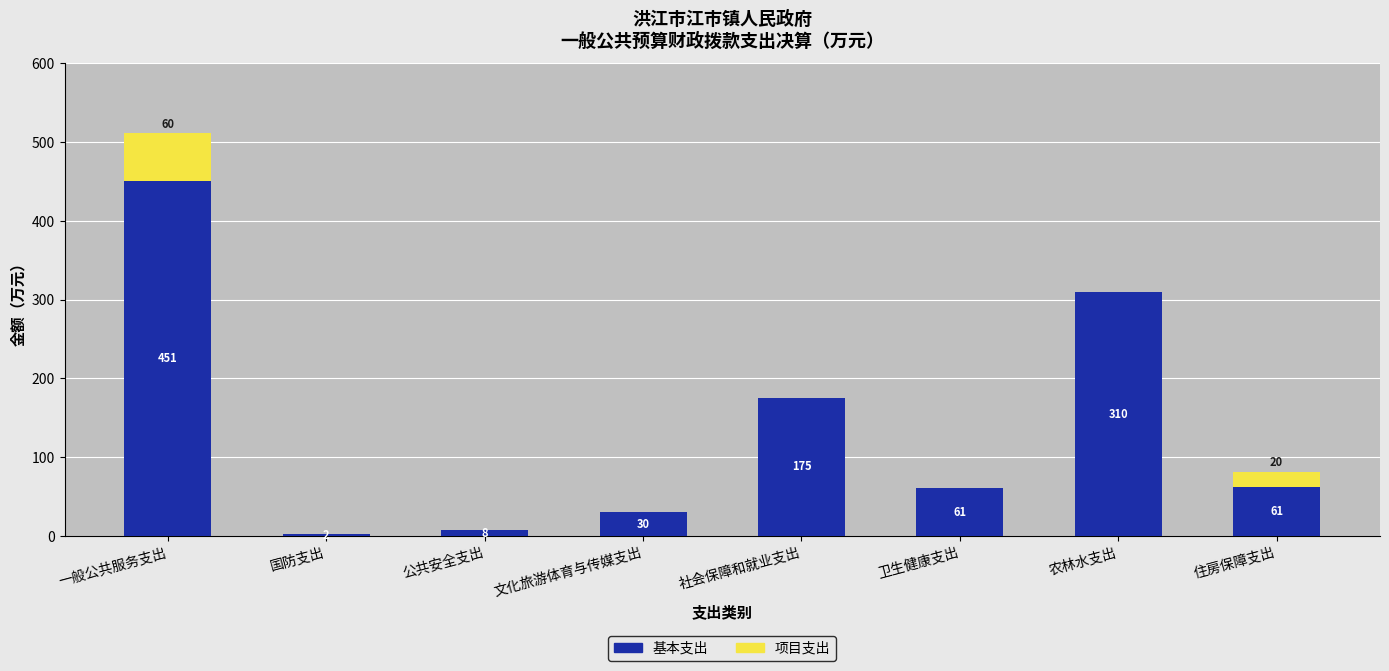

Does the chart contain stacked bars?

Yes